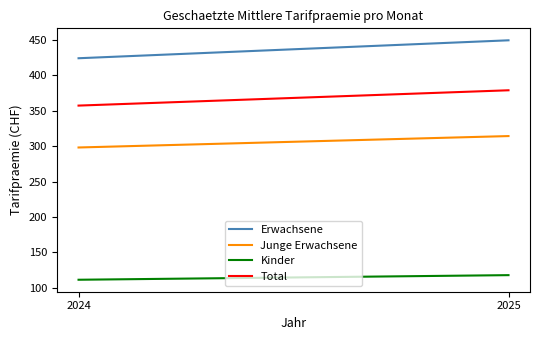

What is the difference between the Total values at 2025 and 2024?

21.6